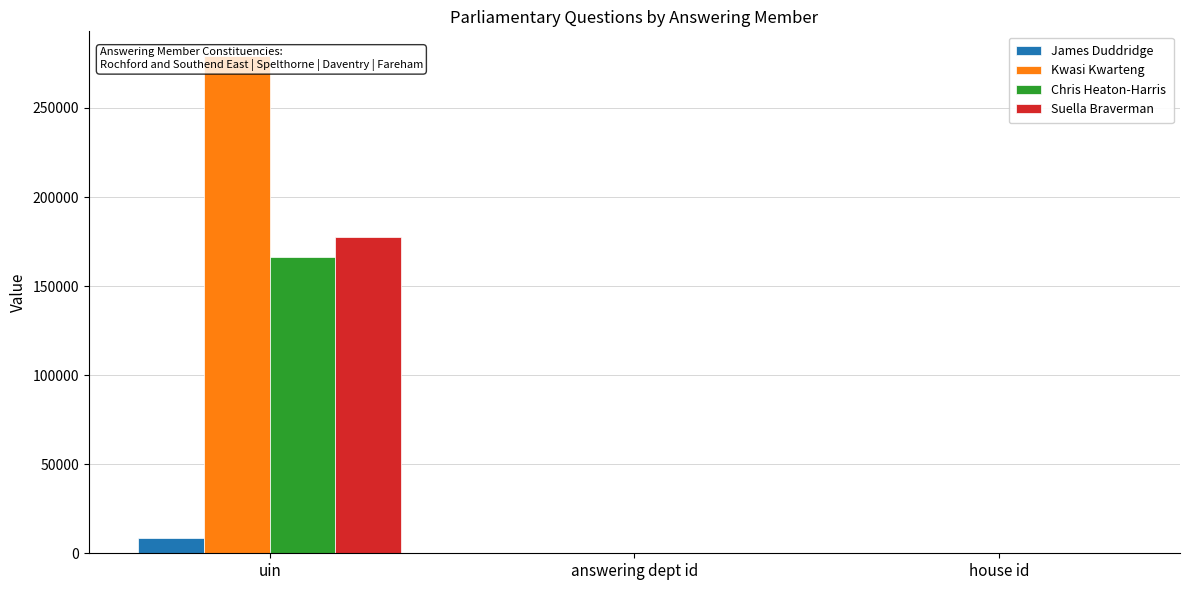

Is it true that Kwasi Kwarteng equals 1 at house id?

True